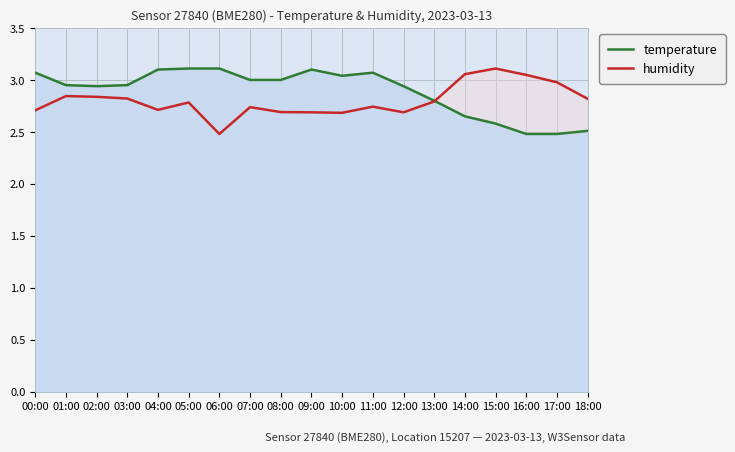

What is the difference between the highest and lowest values at 16:00?

0.6